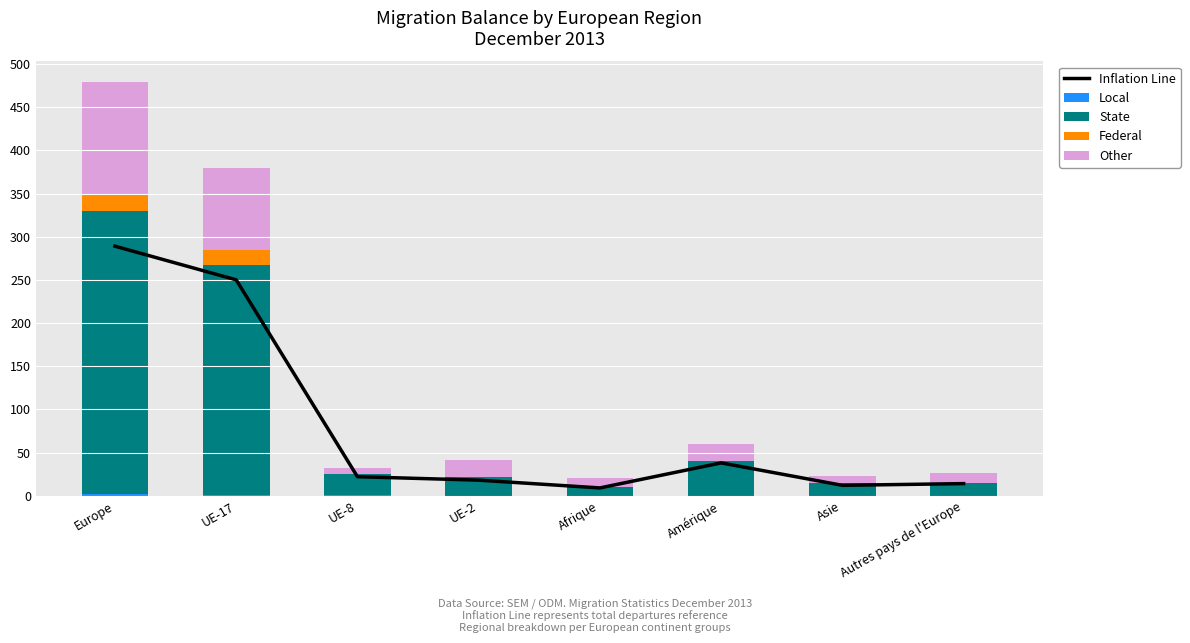

What is the value of the Other bar at the 7th from the left?

8